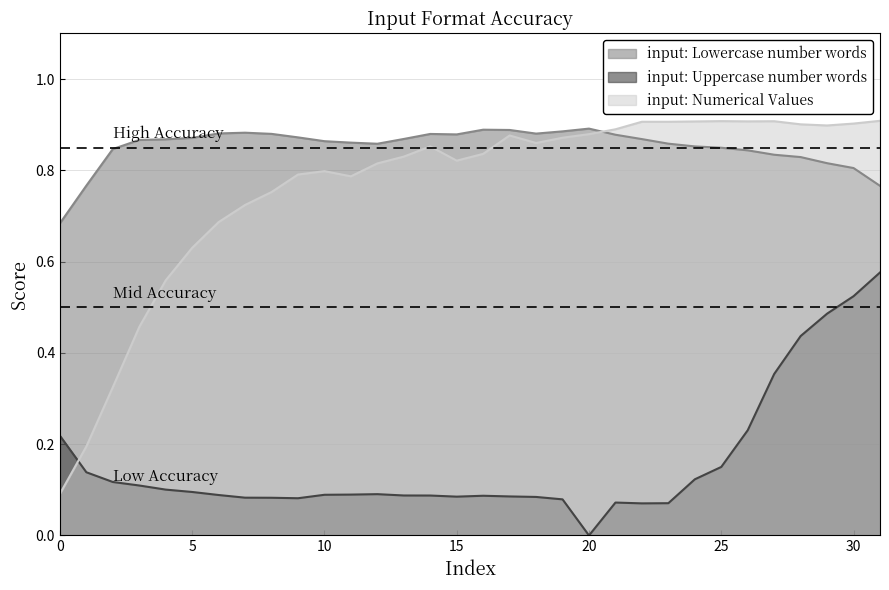

Where is the first local maximum for input: Numerical Values?

10